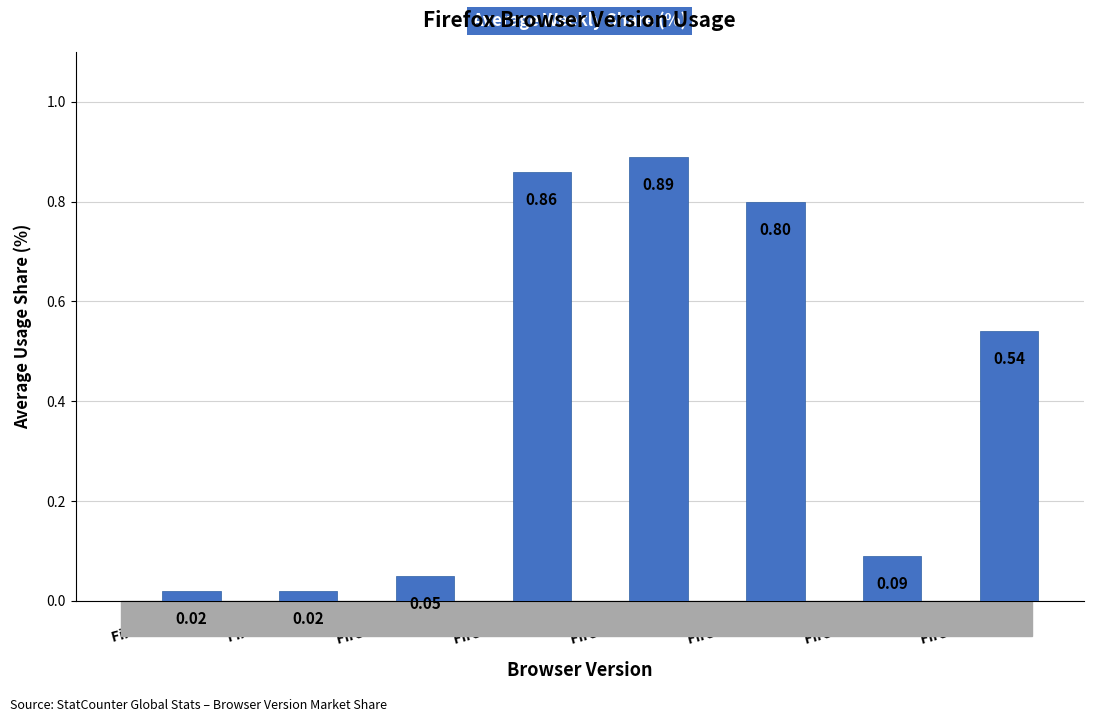

True or false: the data shows 1.0 at Firefox 115.0.

False